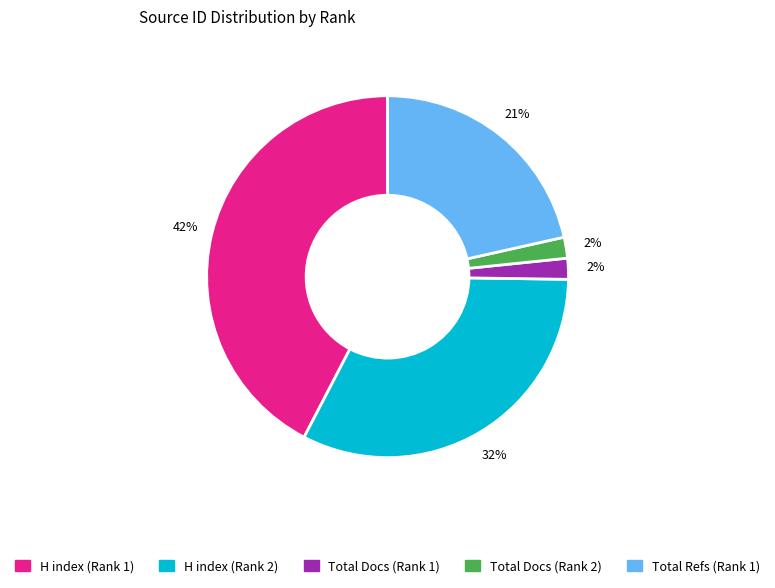

Is there any slice that represents more than half of the pie?

No